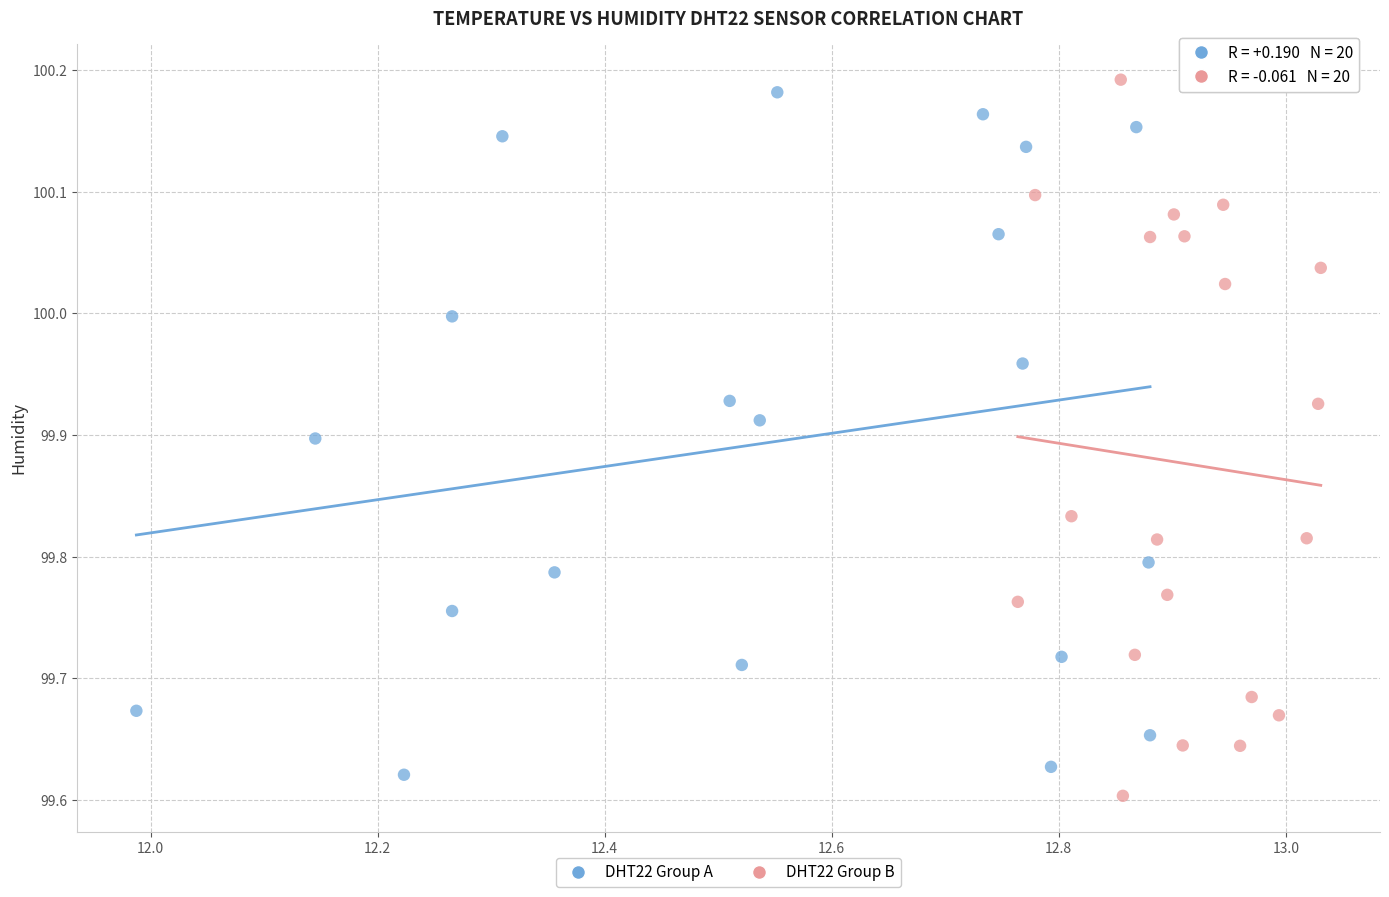

Which series contains the highest Y value?

DHT22 Group B